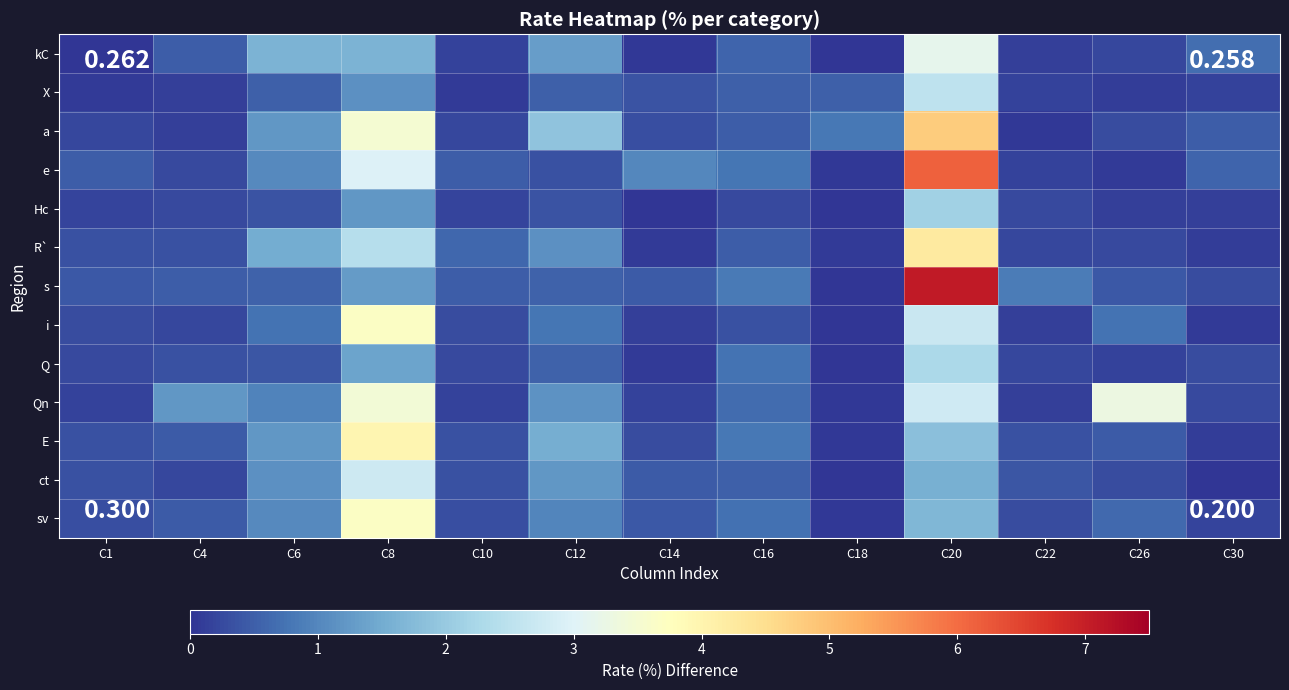

Which series has the widest spread of values?

s